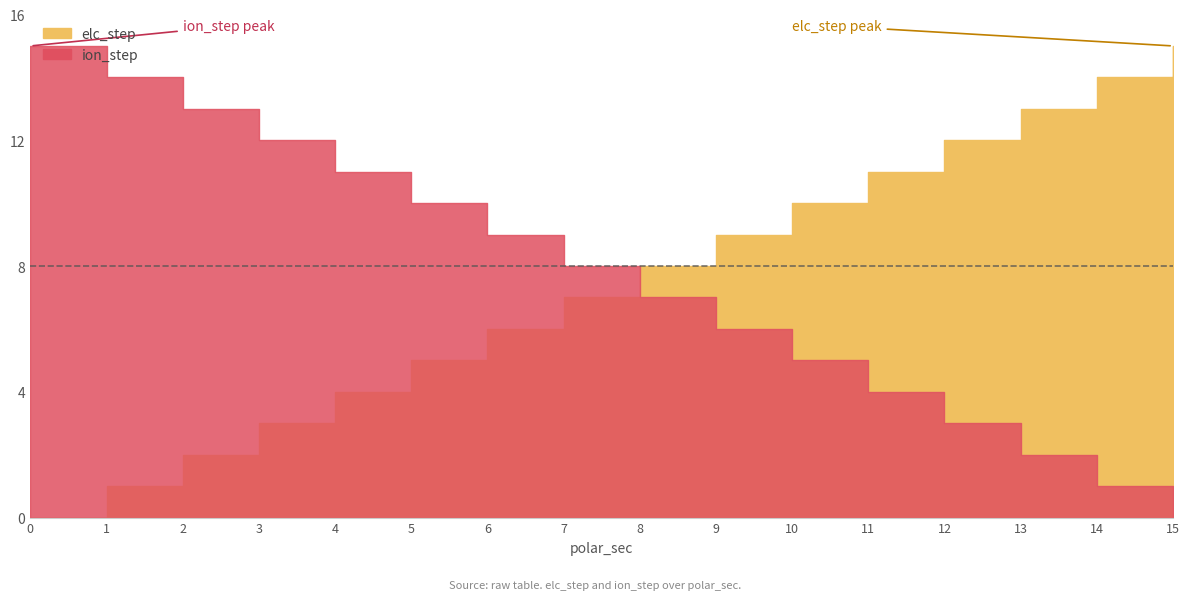

What is the total value across all series at 15?

15